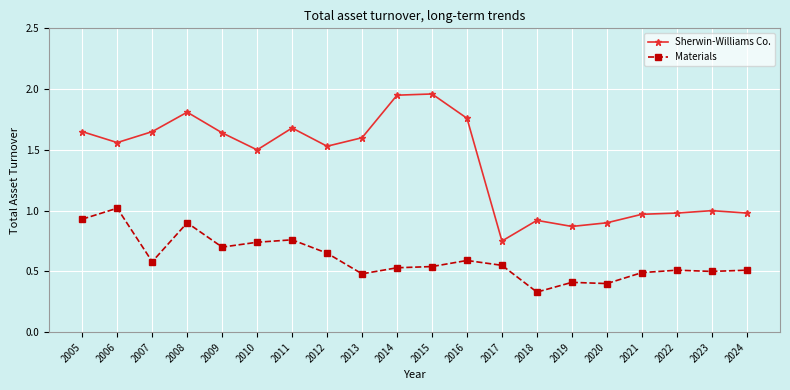

Between 2005 and 2024, which series saw the biggest shift?

Sherwin-Williams Co.